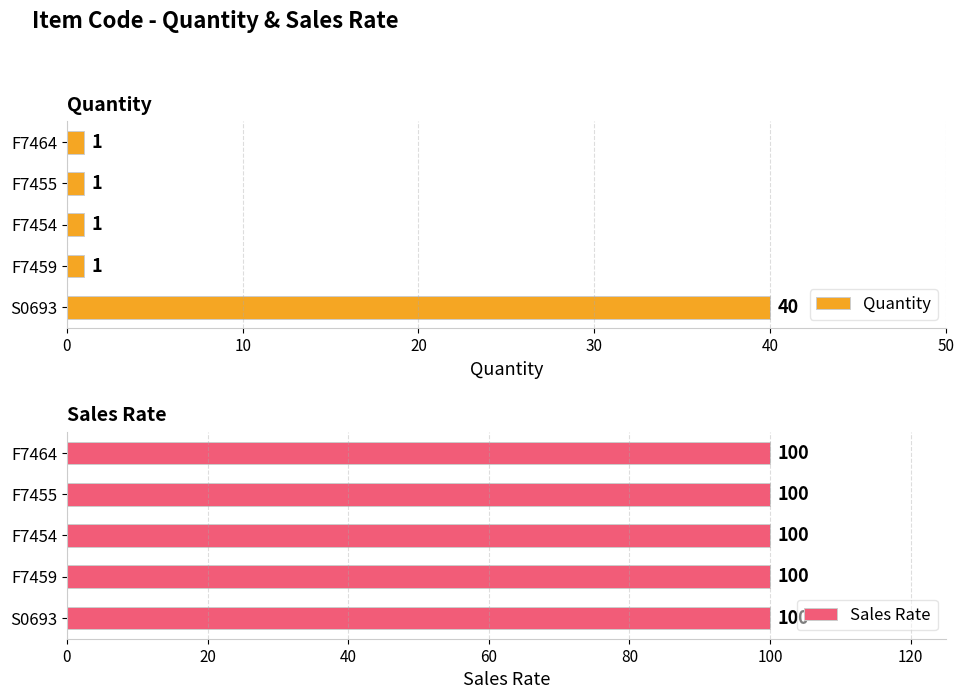

Are the bars horizontal?

Yes